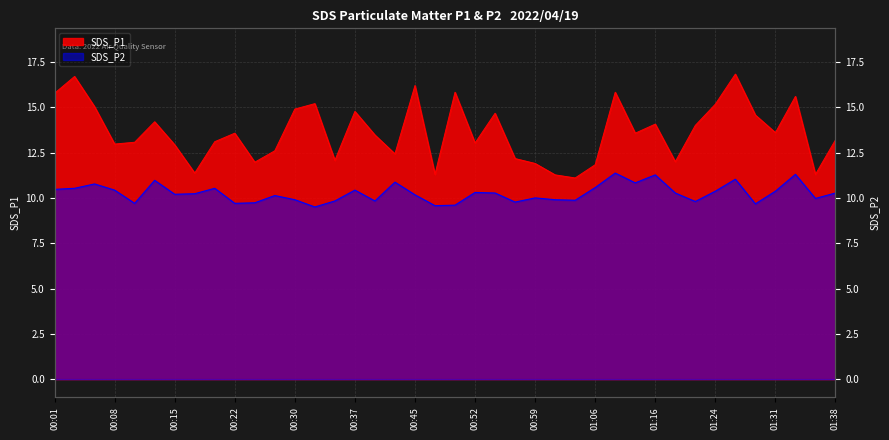

What is the sum of the SDS_P1 values at 00:25 and 01:09?

27.8